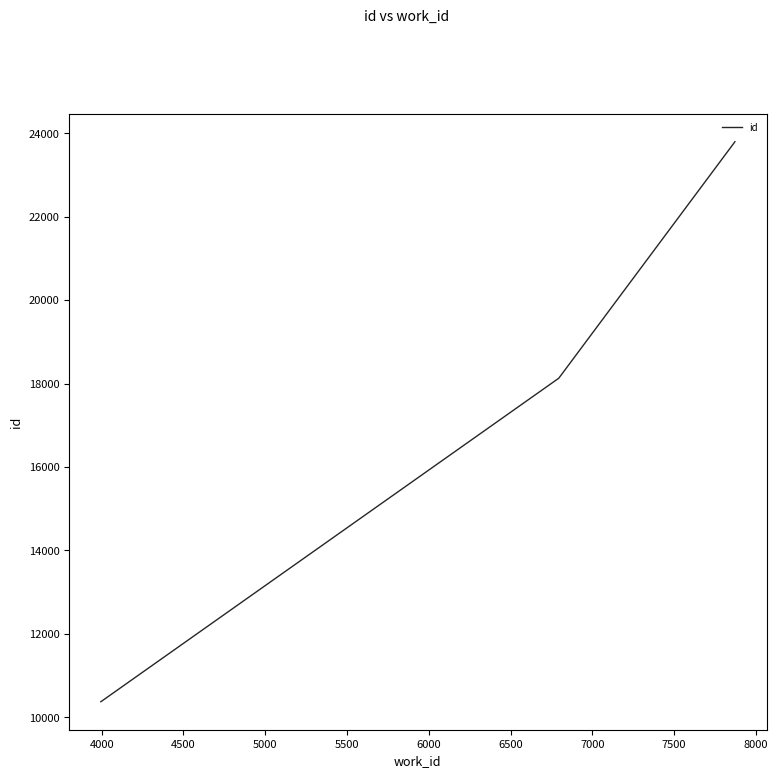

What is the greatest value displayed?

23799